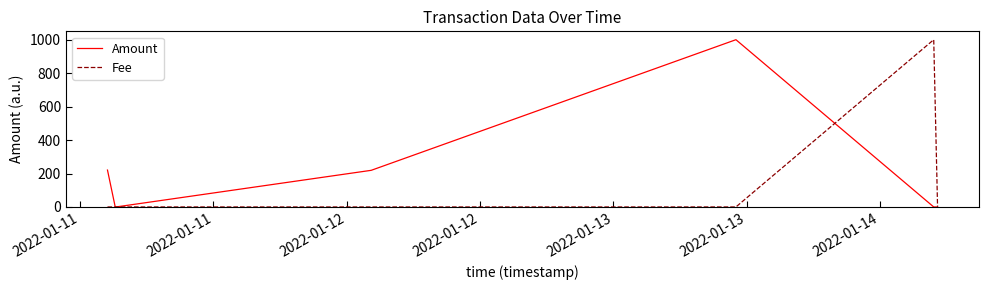

True or false: Fee has more than 0 points higher than both neighbors.

True